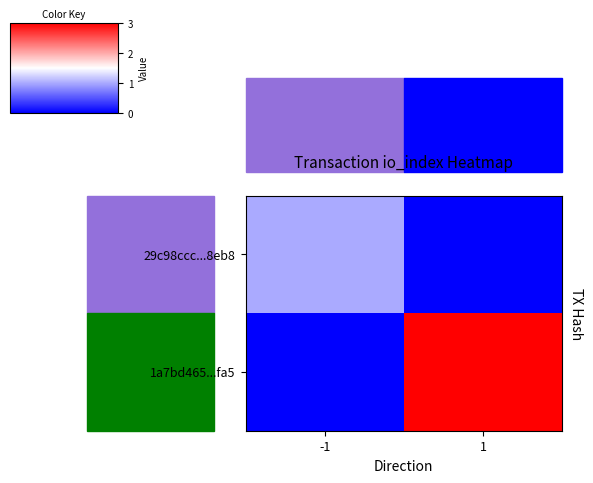

What is the spread (max minus min) of values at 1?

3